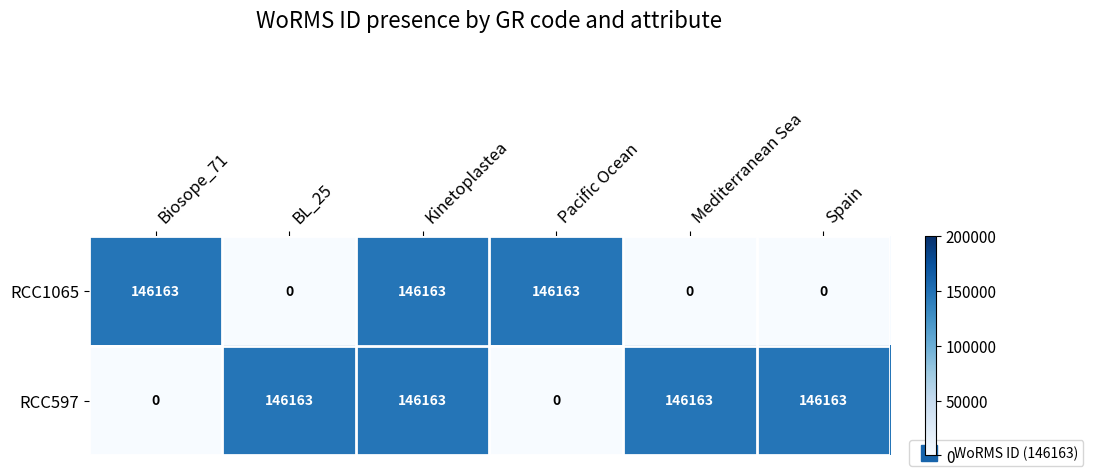

The value of RCC597 at BL_25 is 146163. True or false?

True